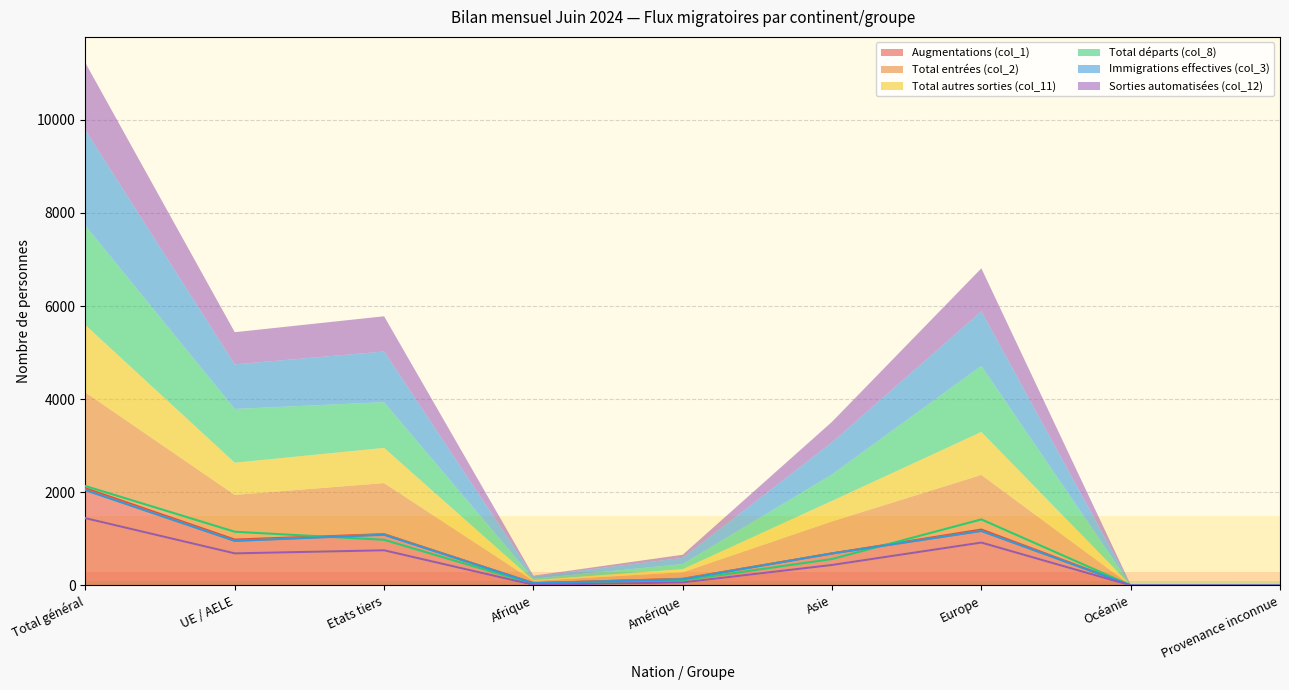

The Total départs (col_8) series shows 2 at Provenance inconnue. True or false?

True